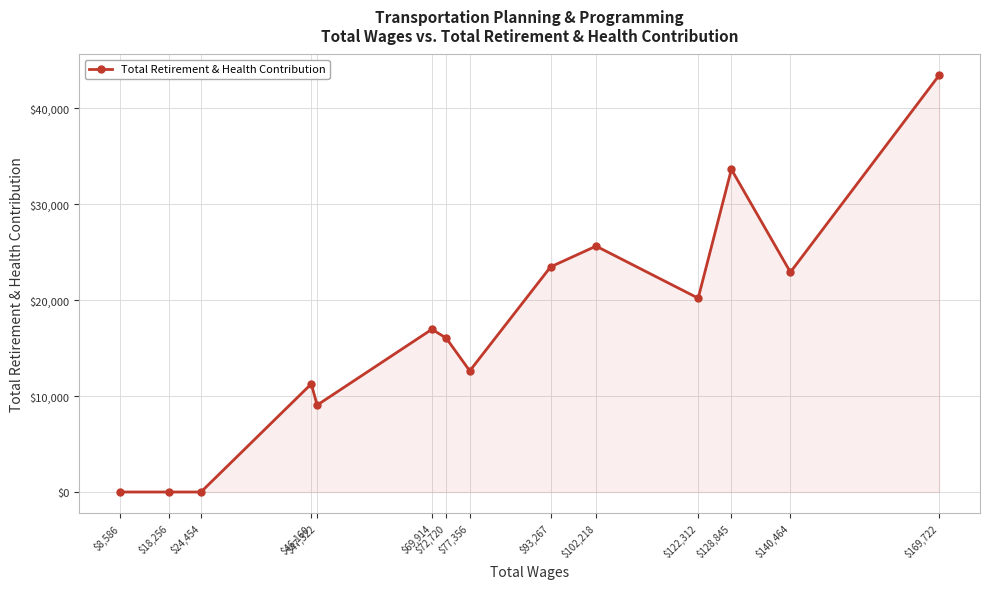

What is the sum of all values?

235202